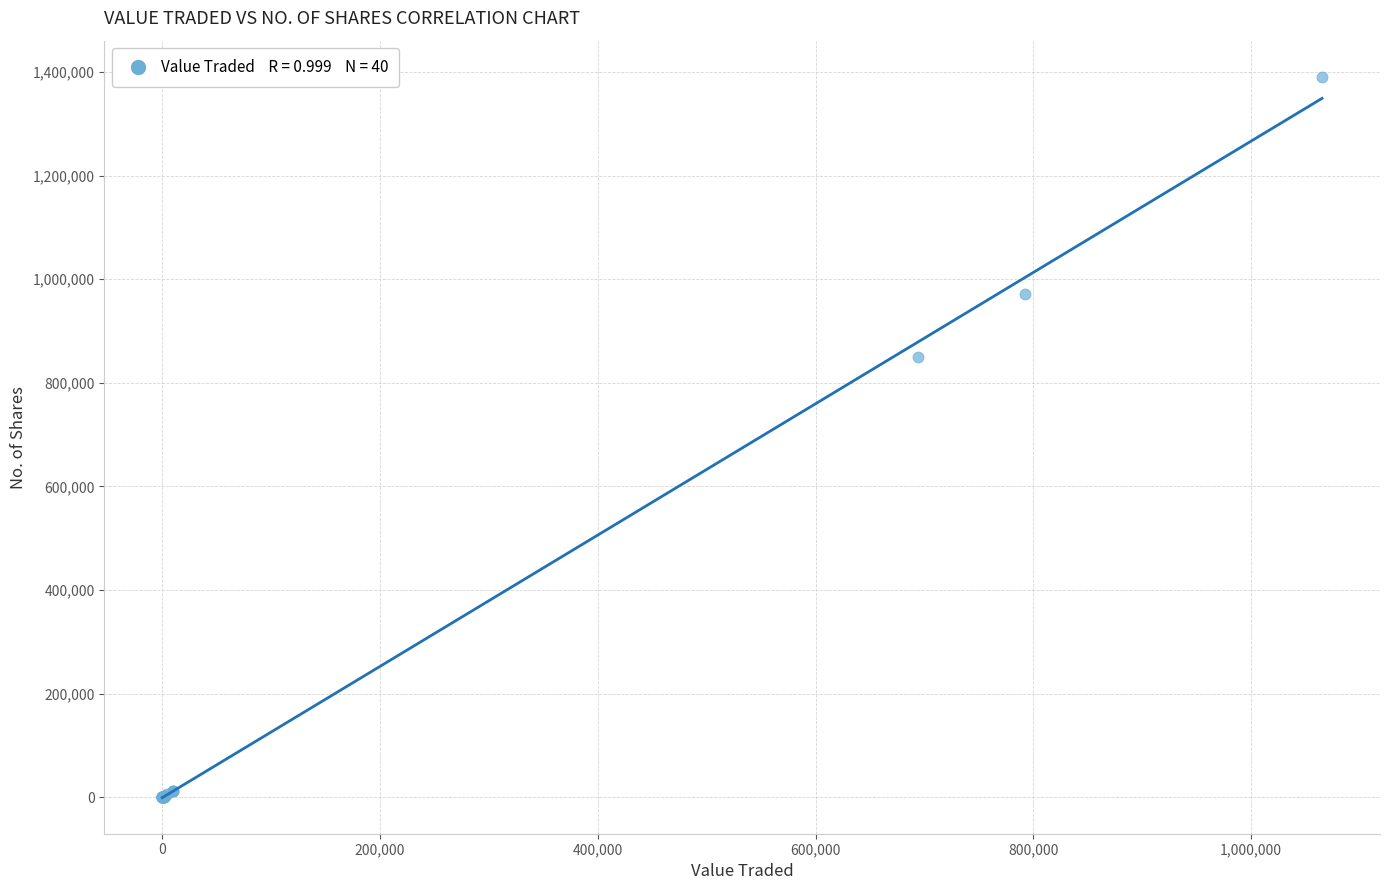

What Y value in the scatter plot is closest to 695375?

850334